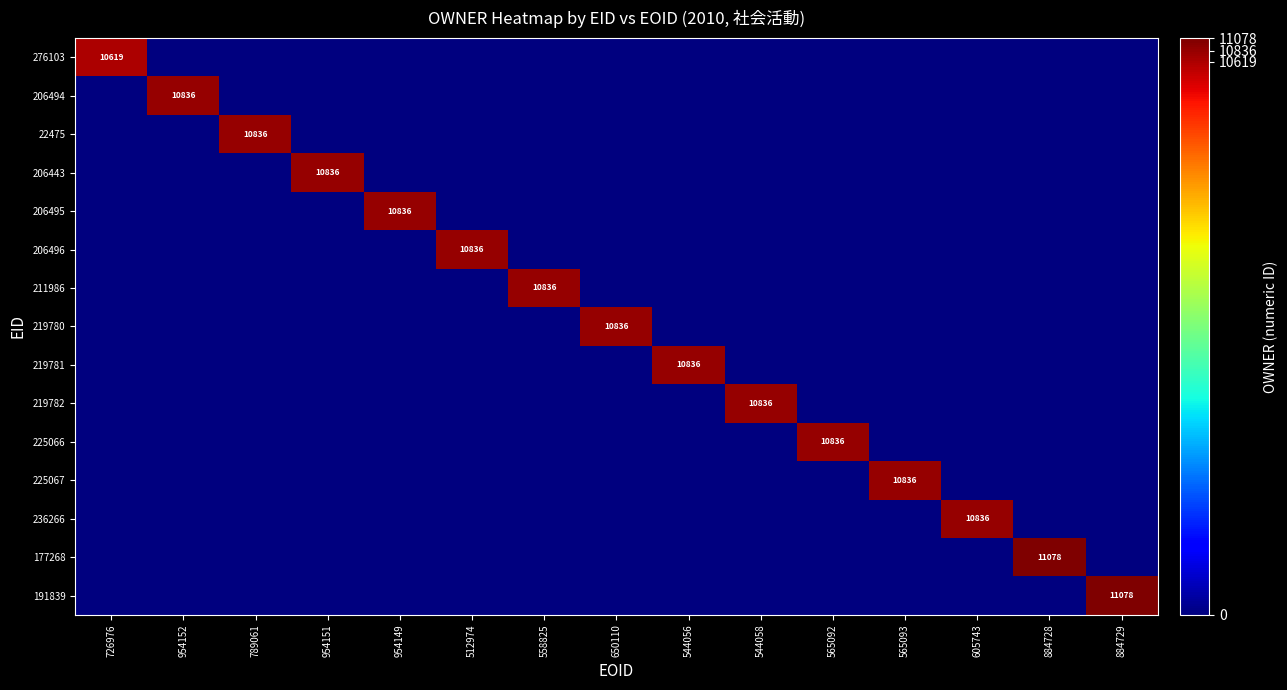

True or false: 206494 has a value of 0 at 605743.

True